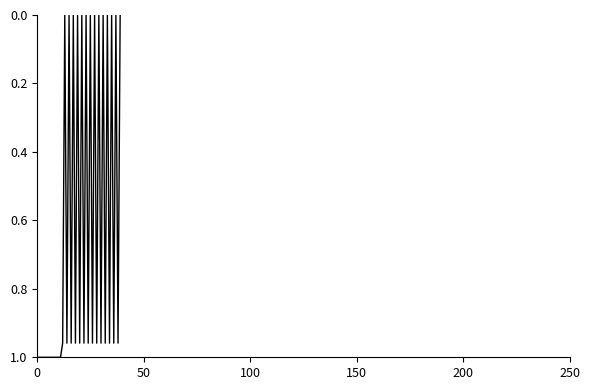

How many lines are shown in the chart?

1